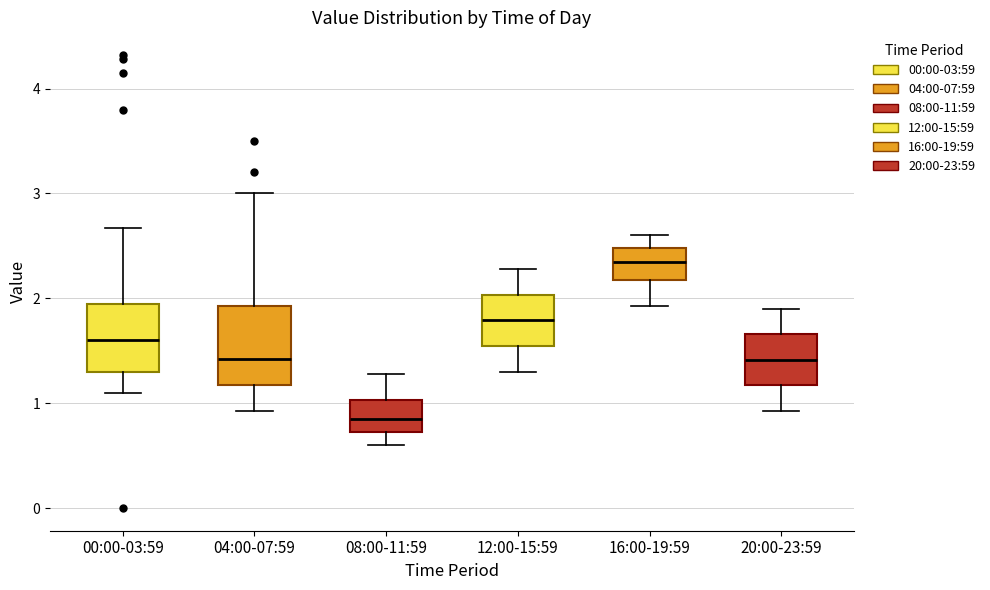

Reading left to right, read every box against the y-axis: the position of its median line, the range the box covers, and the ends of its whiskers. The values are not printed on the chart, so give them approximately, as read against the axis.

00:00-03:59: median 1.6, box 1.3 to 2.0, whiskers 1.1 to 2.7
04:00-07:59: median 1.4, box 1.2 to 1.9, whiskers 0.9 to 3.0
08:00-11:59: median 0.9, box 0.7 to 1.0, whiskers 0.6 to 1.3
12:00-15:59: median 1.8, box 1.5 to 2.0, whiskers 1.3 to 2.3
16:00-19:59: median 2.4, box 2.2 to 2.5, whiskers 1.9 to 2.6
20:00-23:59: median 1.4, box 1.2 to 1.7, whiskers 0.9 to 1.9